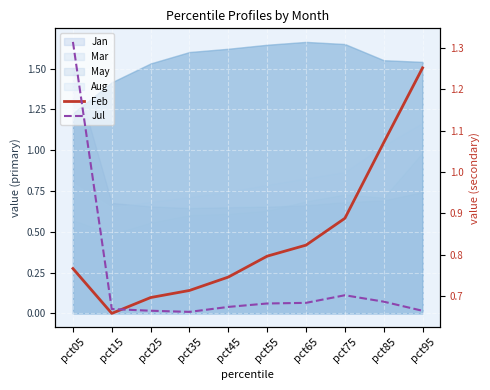

What is the value of the Feb point at the 10th from the left?

1.3